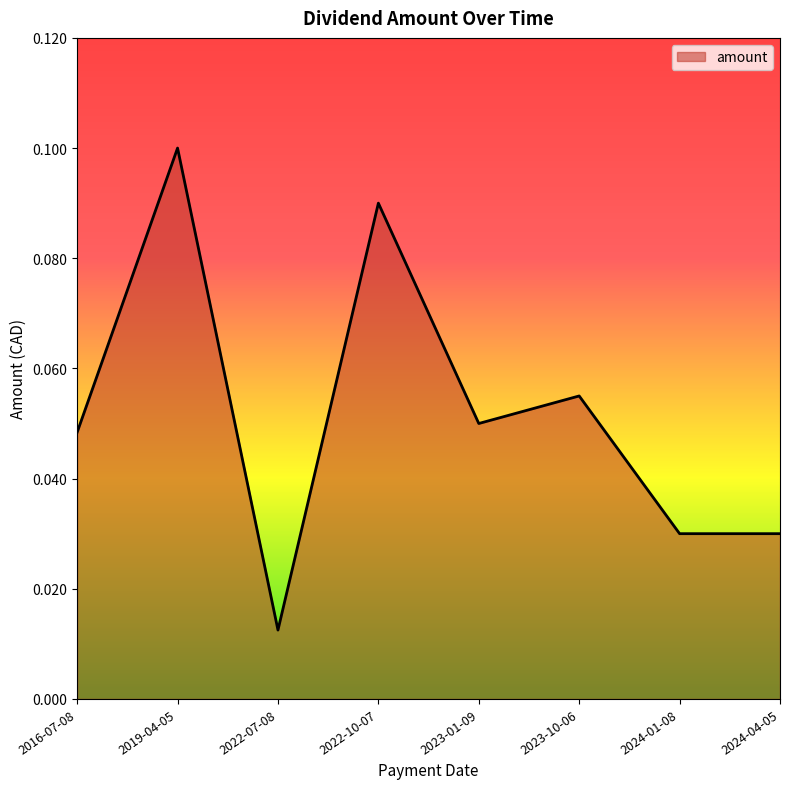

What is the sum of all values?

0.4